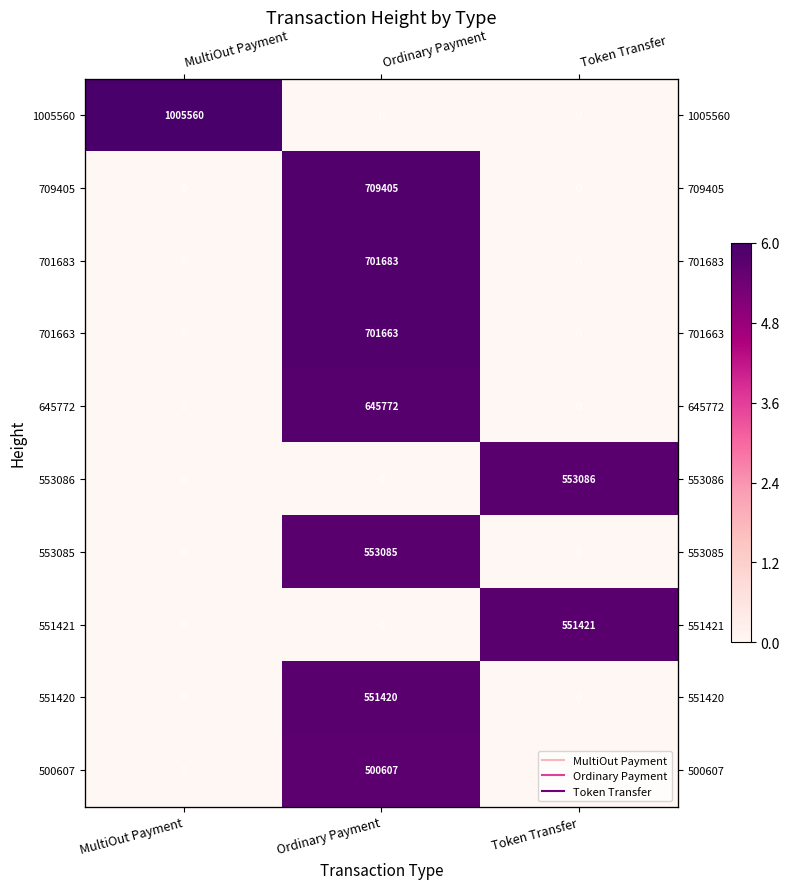

Which category has the highest value in the 709405 series?

Ordinary Payment